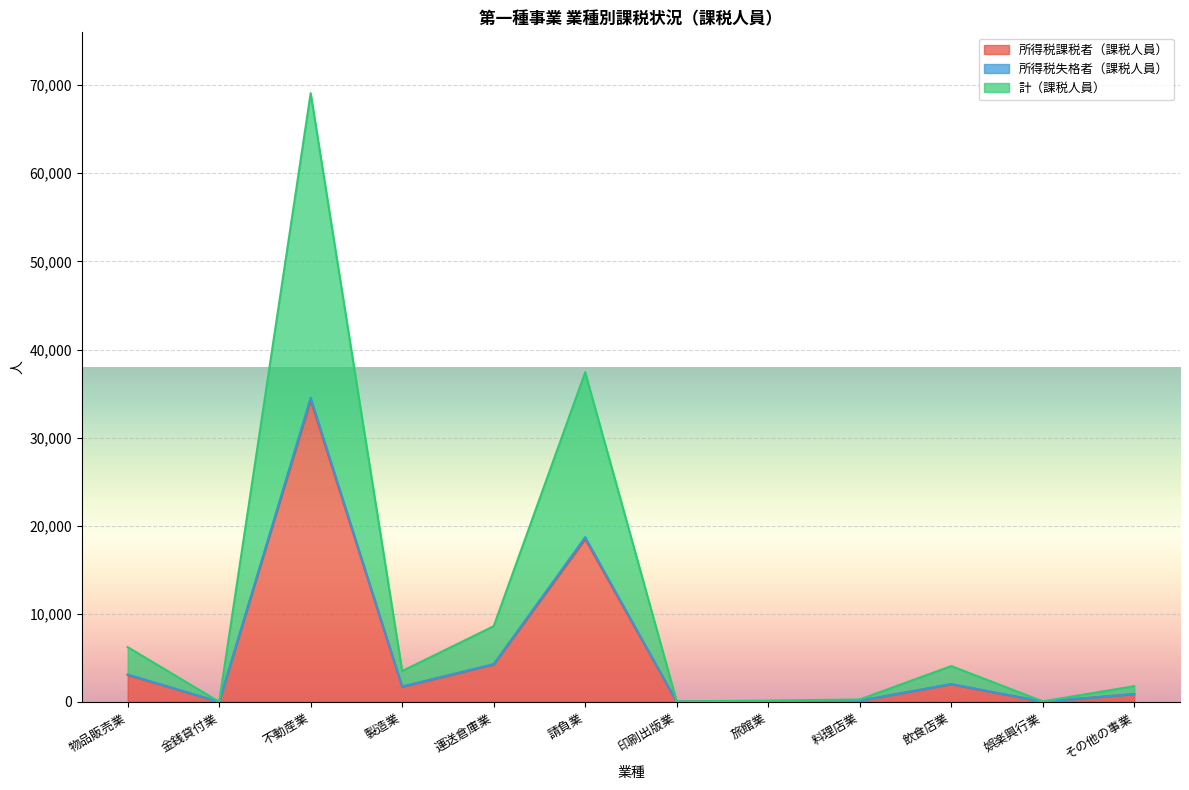

Is the value of 所得税課税者（課税人員） at その他の事業 greater than the value of 計（課税人員） at 飲食店業?

No